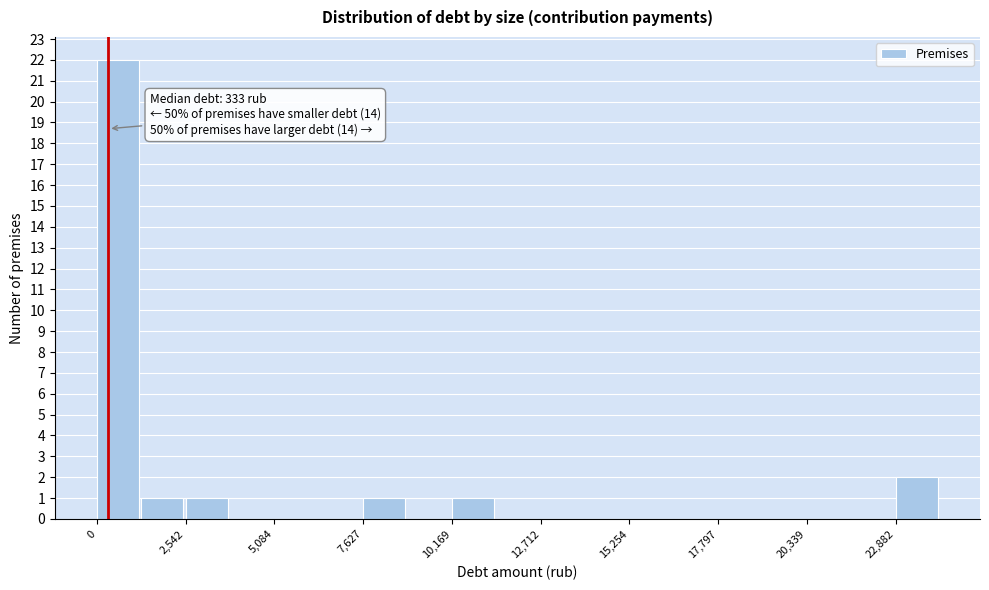

Read against the x-axis, roughly where is the centre of the tallest bar?

500